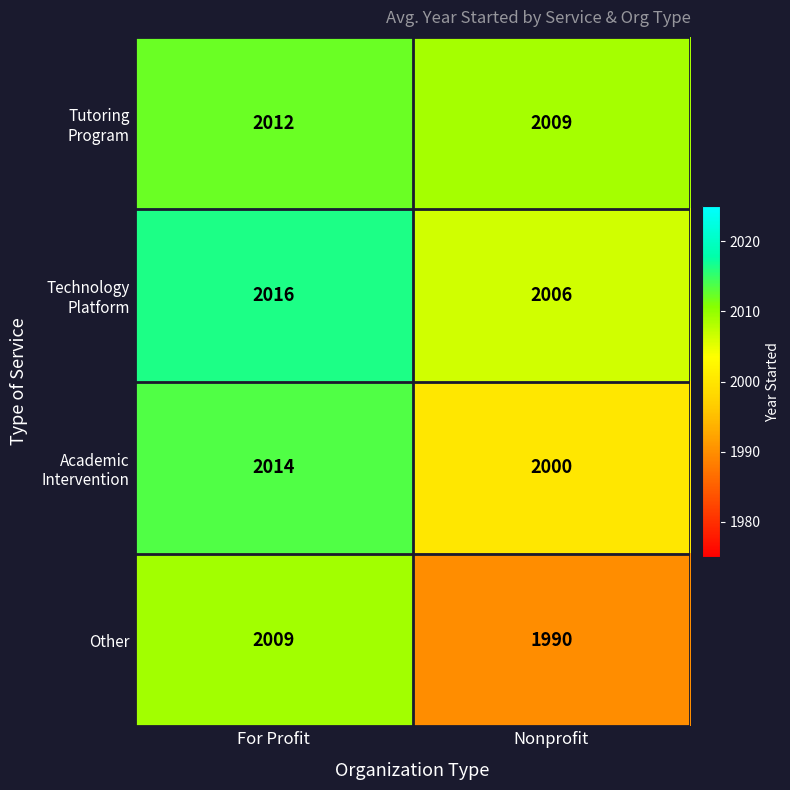

What is the maximum value shown in the chart?

2016